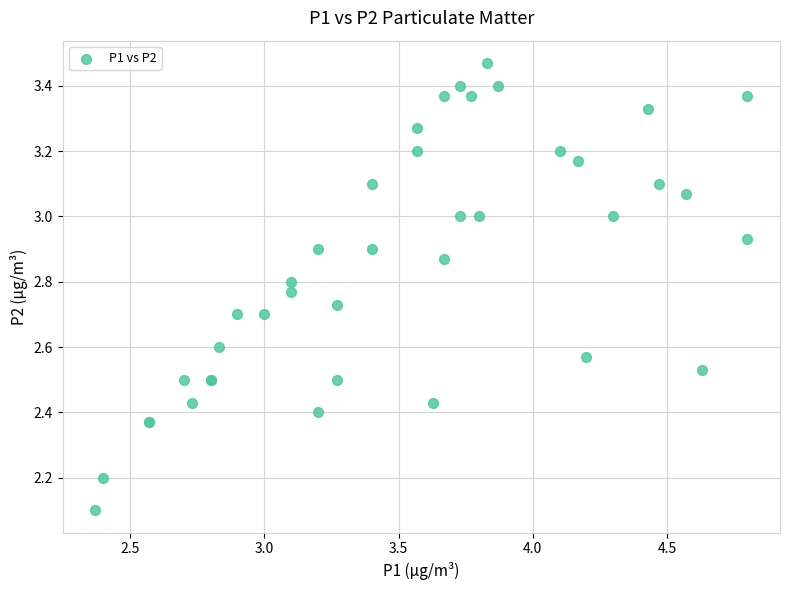

What Y value in the scatter plot is closest to 2?

2.1